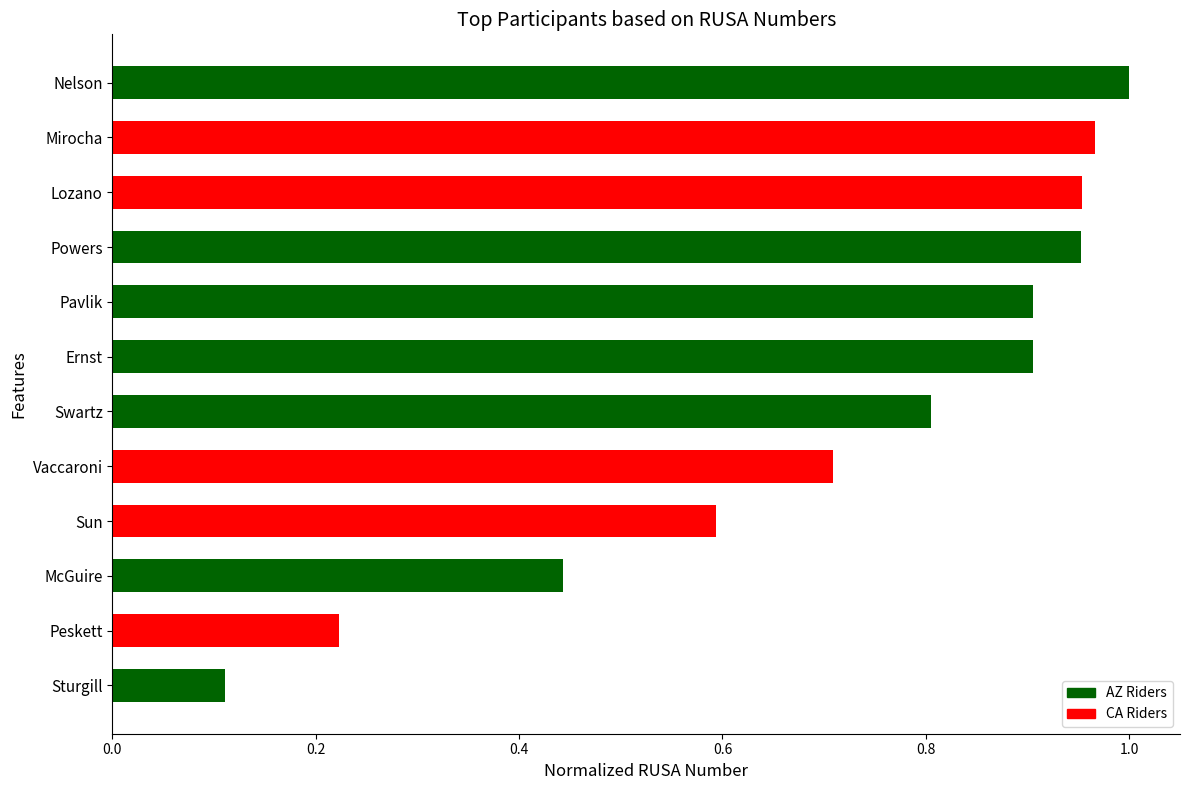

What is the difference between the maximum and minimum values?

0.9